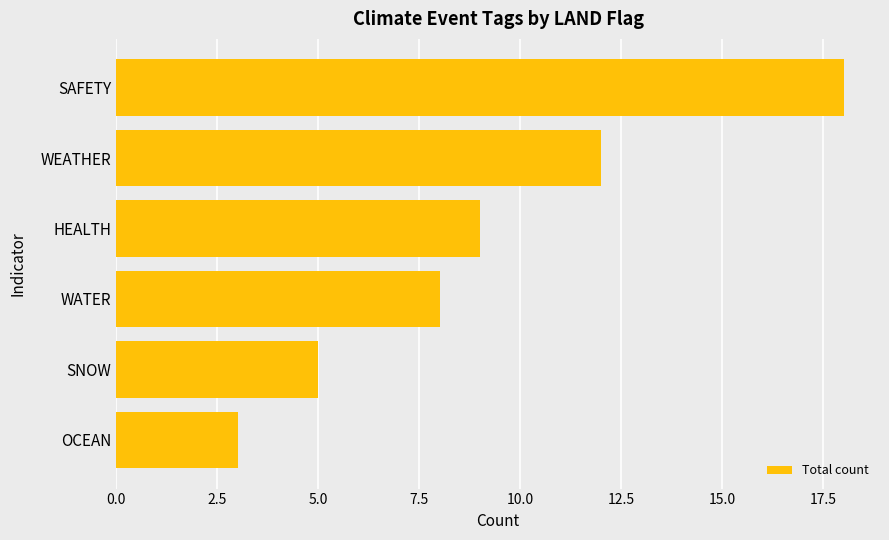

What is the minimum value shown in the chart?

3